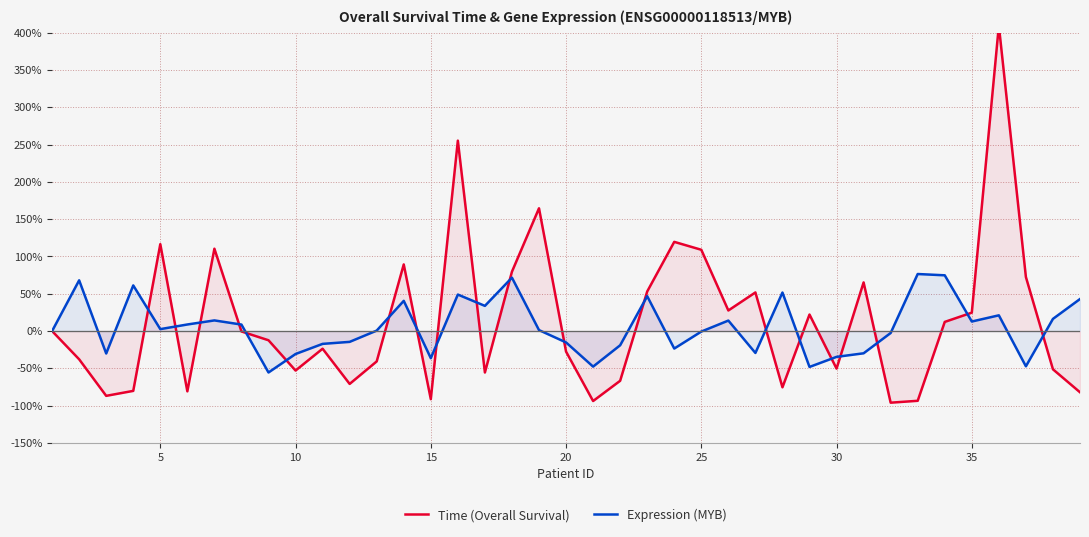

True or false: Expression (MYB) has a value of 52.9 at 0.

False